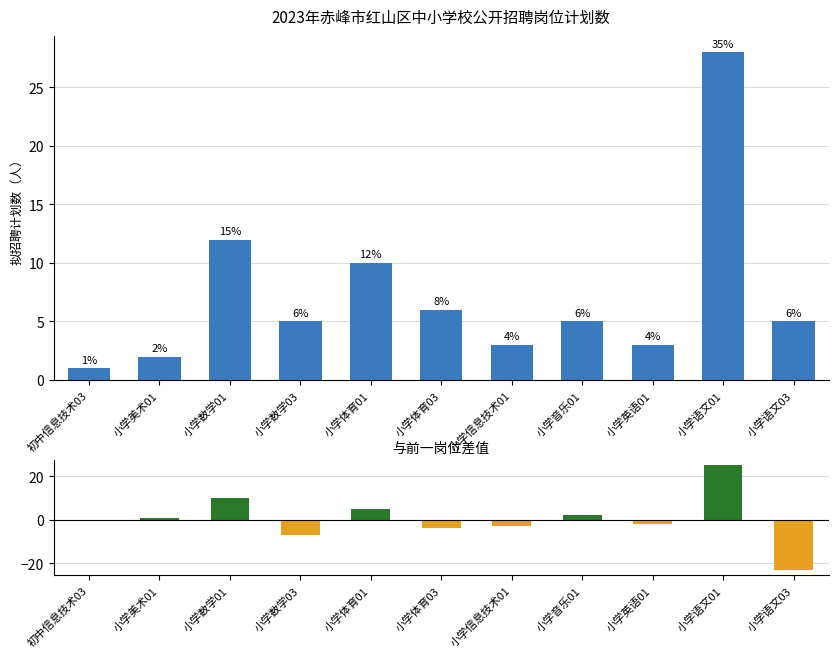

Which category has the highest value across all series?

小学语文01